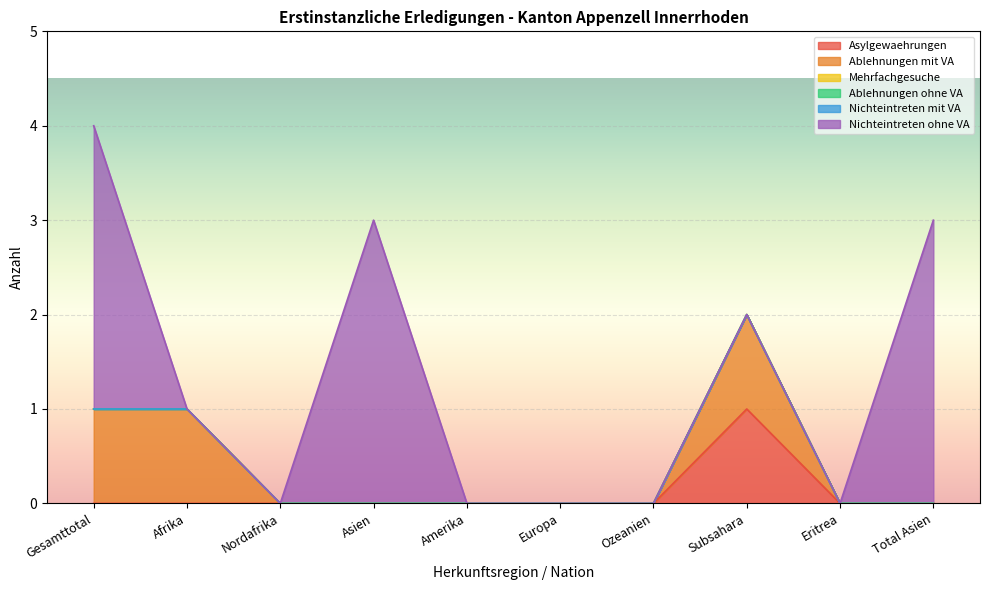

At Europa, list the series in order from smallest to largest.

Asylgewaehrungen, Ablehnungen mit VA, Mehrfachgesuche, Ablehnungen ohne VA, Nichteintreten mit VA, Nichteintreten ohne VA